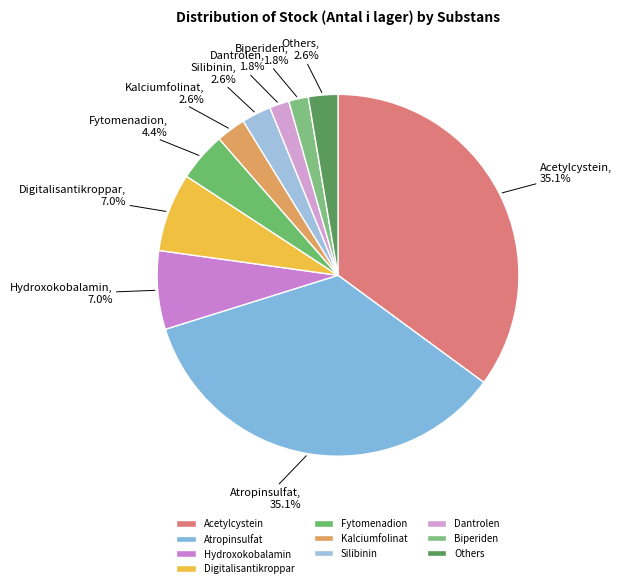

Is it true that Hydroxokobalamin is 7% of the pie?

True